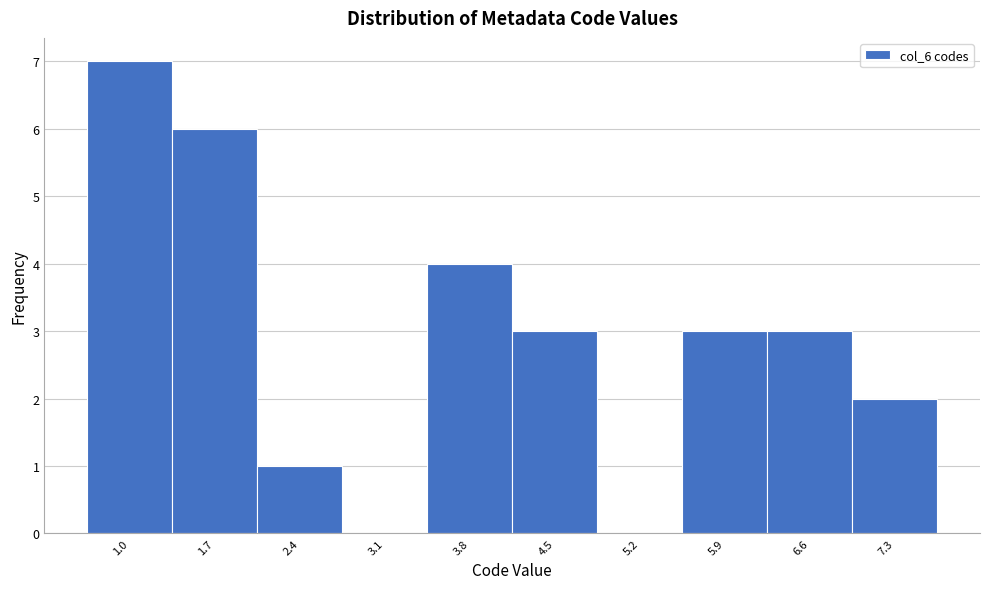

Reading left to right, list all the values displayed in this chart.

1.0=7	1.7=6	2.4=1	3.1=0	3.8=4	4.5=3	5.2=0	5.9=3	6.6=3	7.3=2